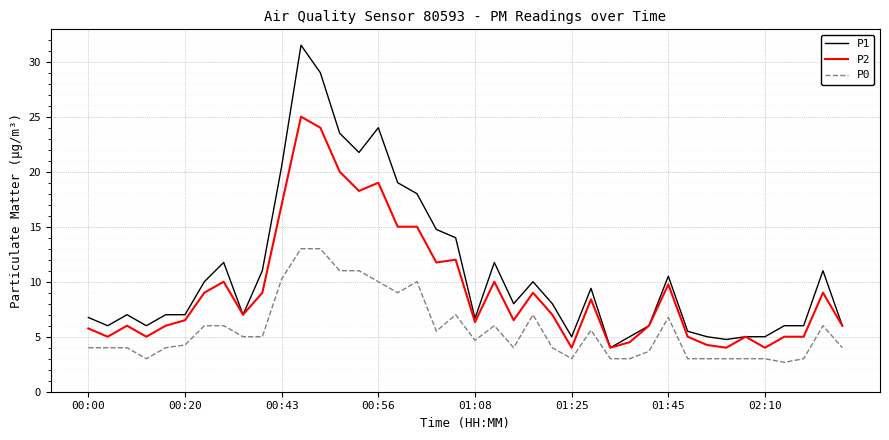

True or false: P0 and P2 intersect in this chart.

False